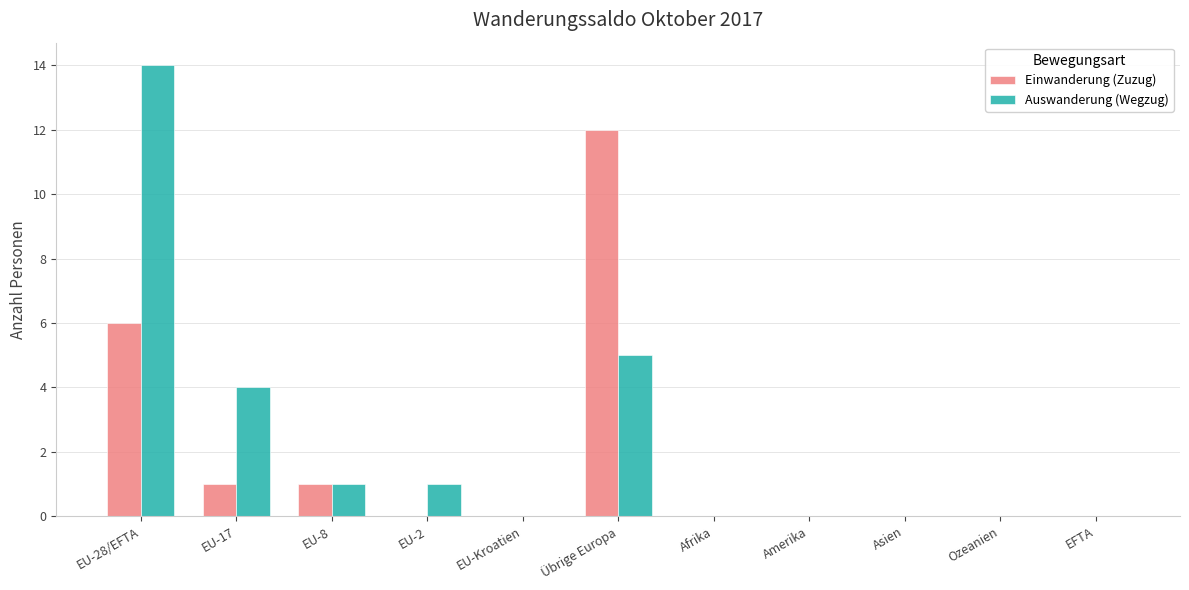

Is it true that Auswanderung (Wegzug) equals -7 at EU-Kroatien?

False